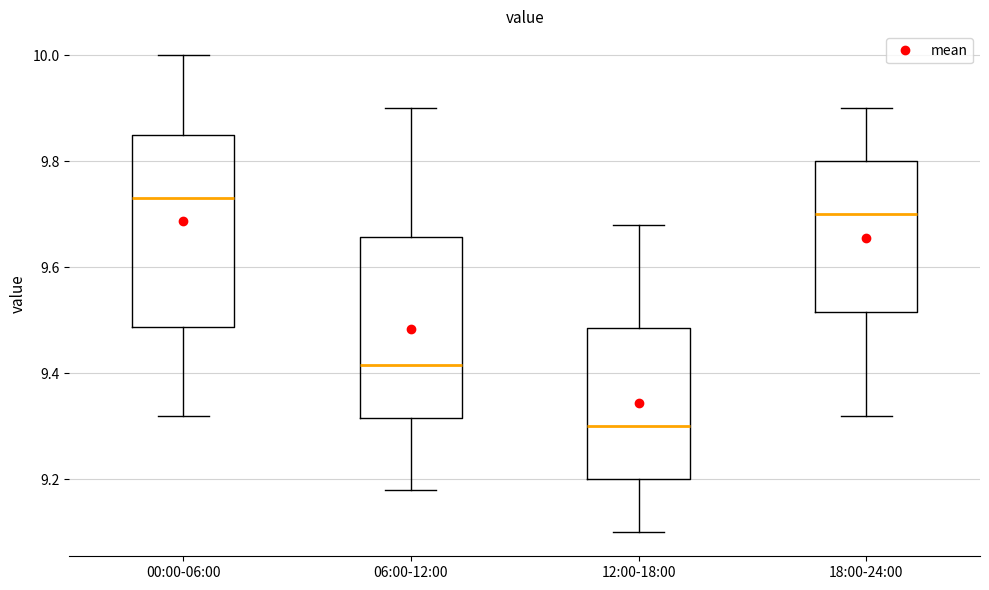

Where does the median line of the box for 06:00-12:00 sit on the y-axis? The values are not printed on the chart, so give them approximately, as read against the axis.

9.42